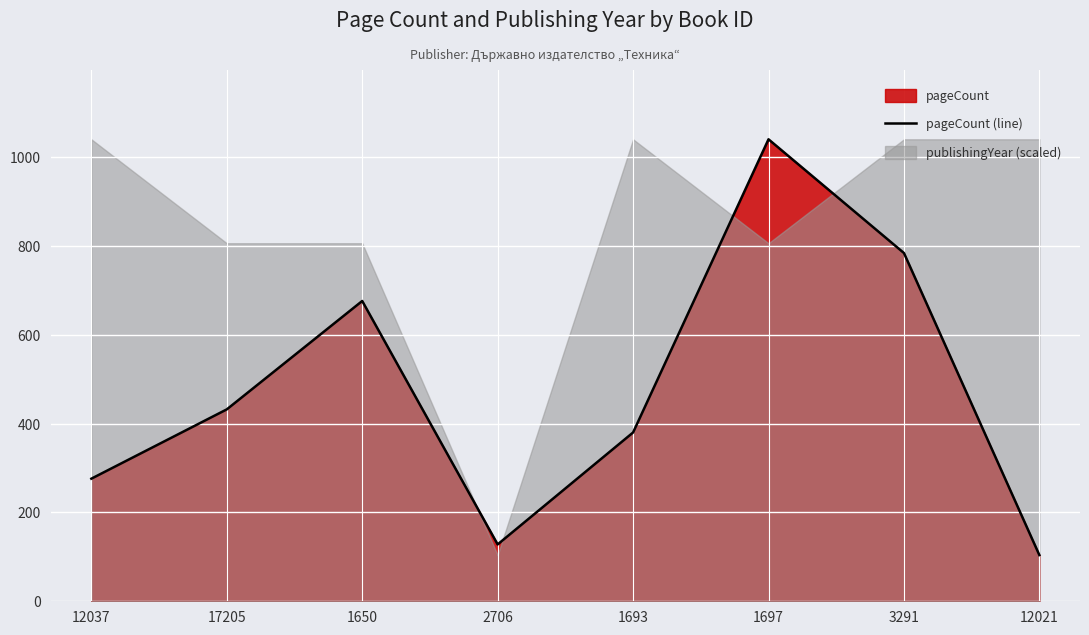

Which label corresponds to the smallest value in the chart?

12021